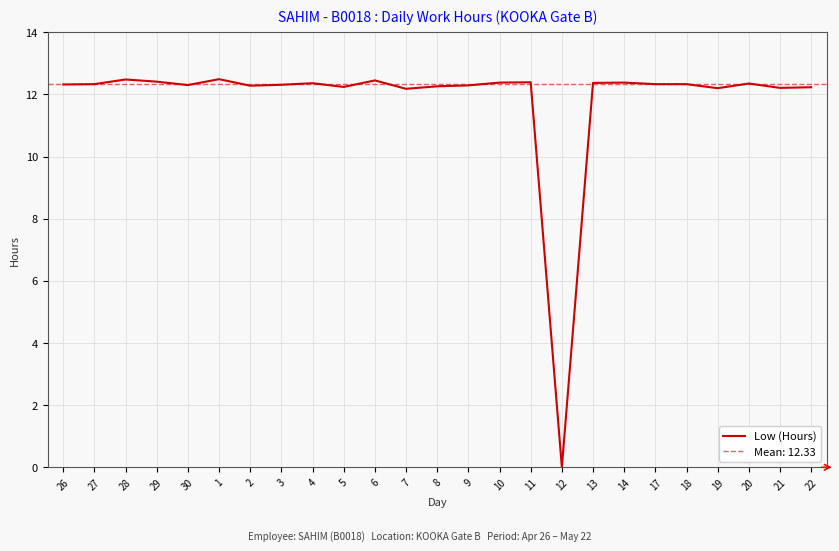

Read the value at 8.

12.3